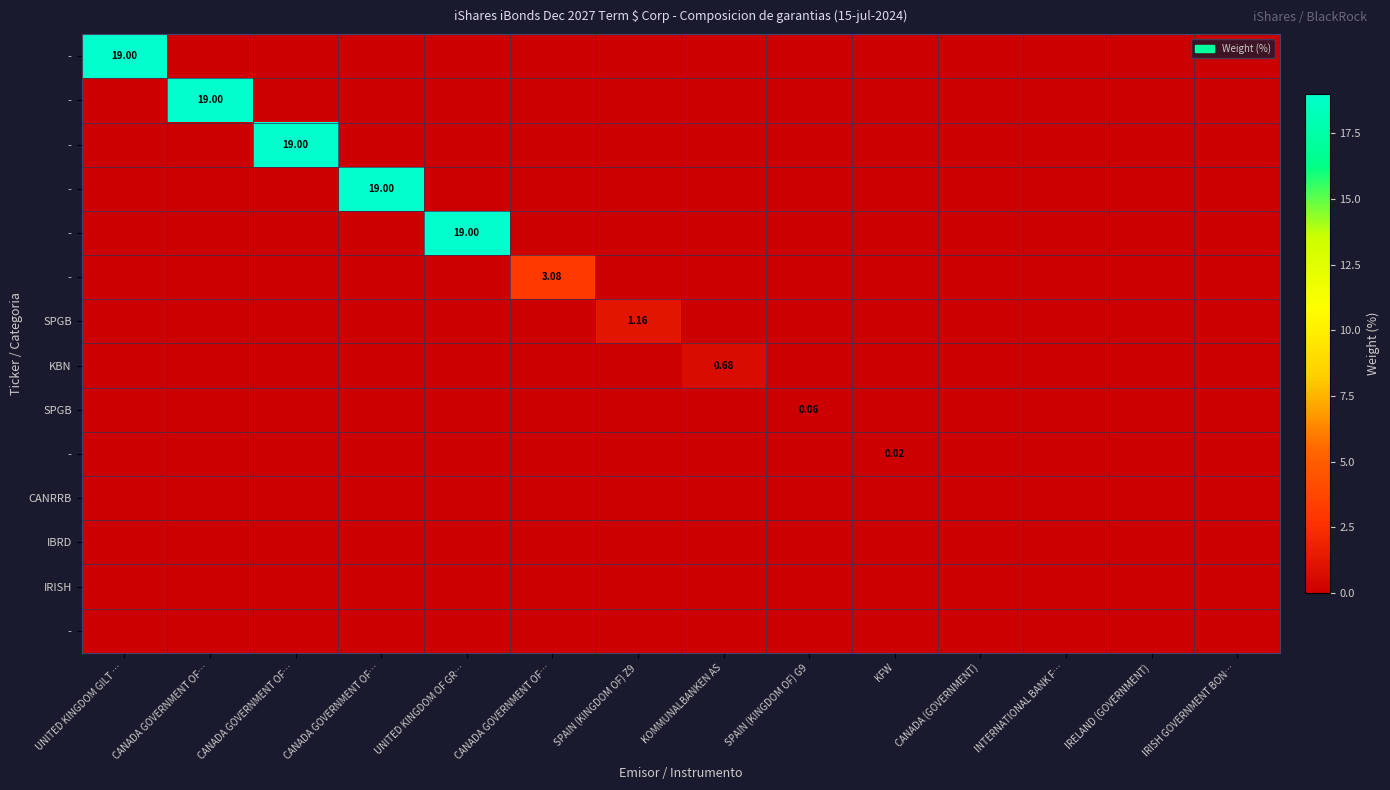

Which has a higher value, IRISH GOVERNMENT BON… or INTERNATIONAL BANK F…?

IRISH GOVERNMENT BON…